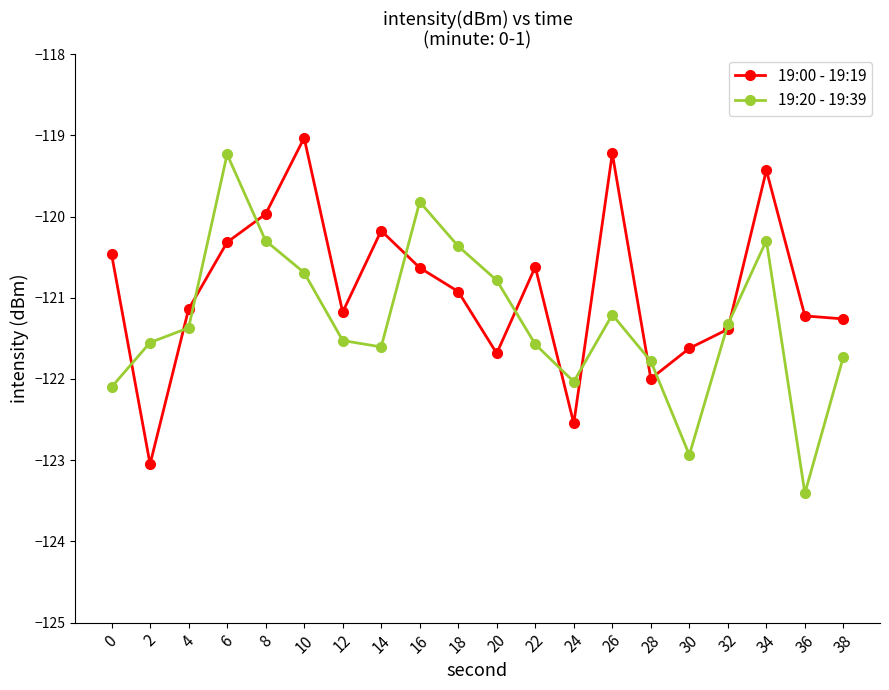

What value does the 19:00 - 19:19 series have at 28?

-122.0